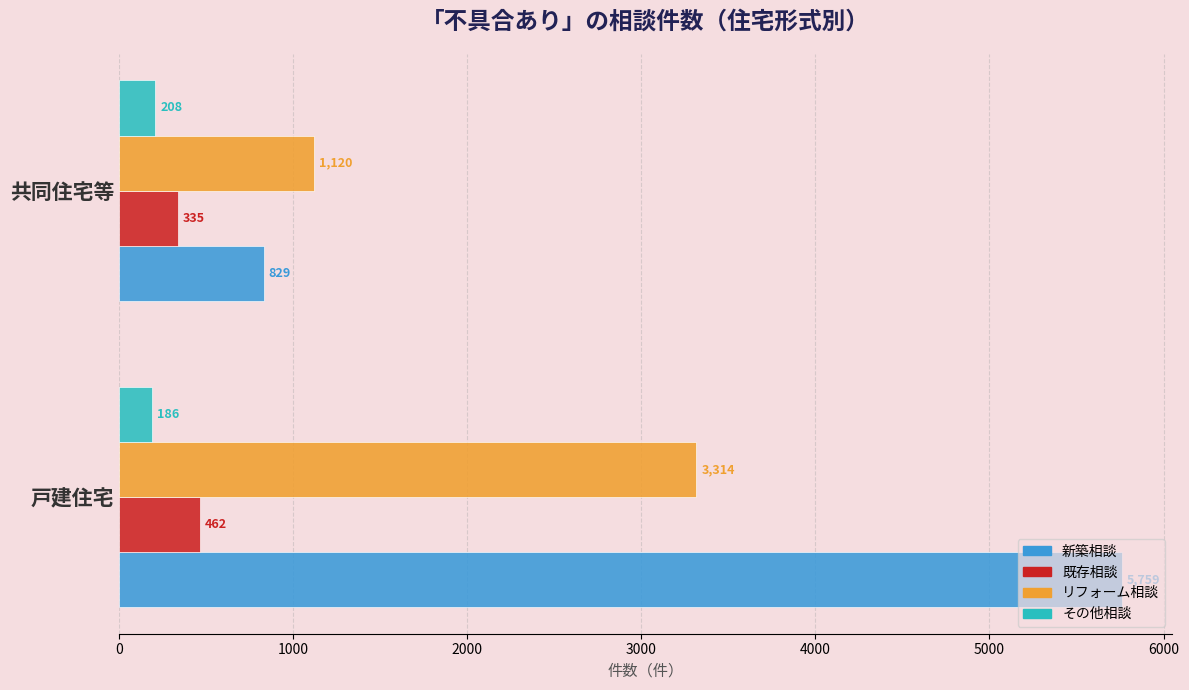

What is the minimum value shown in the chart?

186